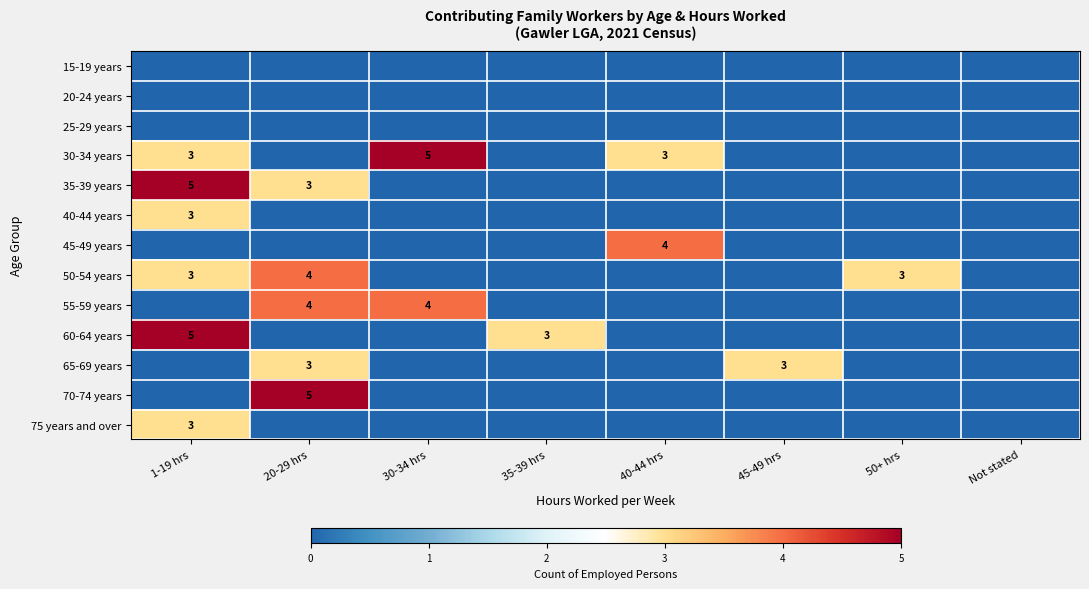

True or false: 30-34 years has a value of 3 at 40-44 hrs.

True